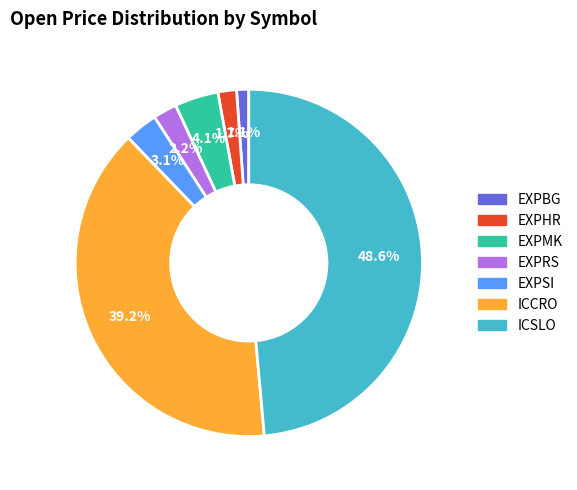

Which has a higher value, EXPMK or EXPBG?

EXPMK